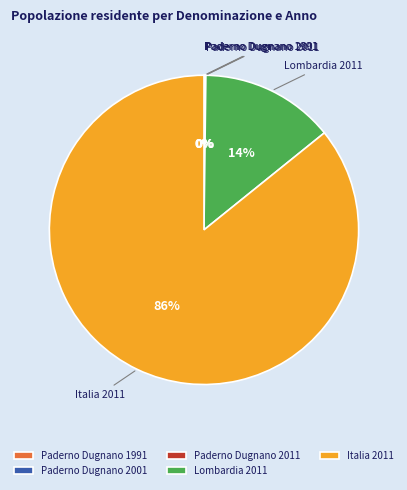

Is there a majority slice in this chart?

Yes